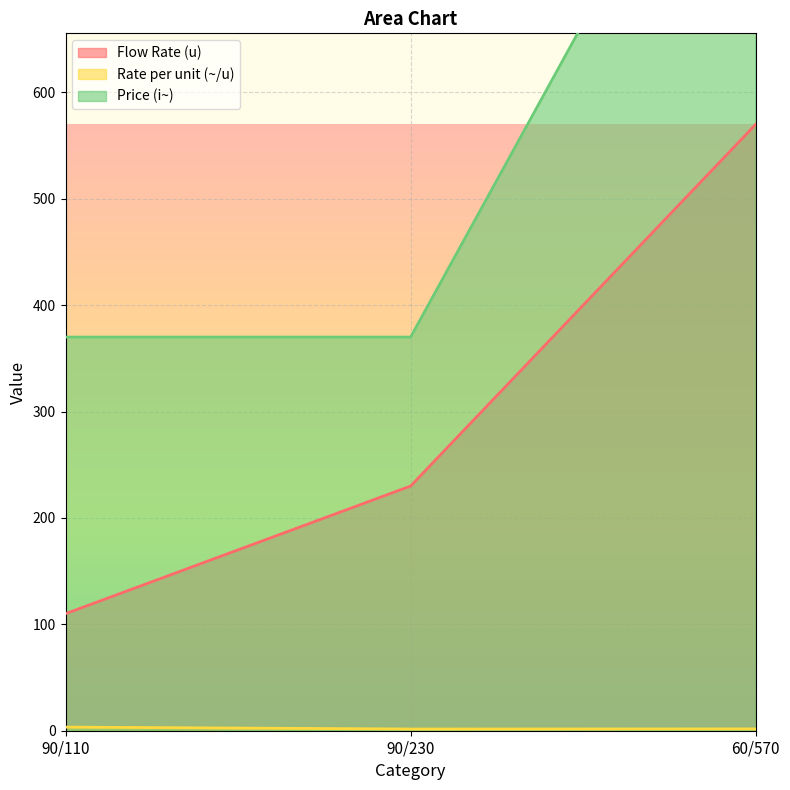

What is the total value across all series at 90/230?

601.6